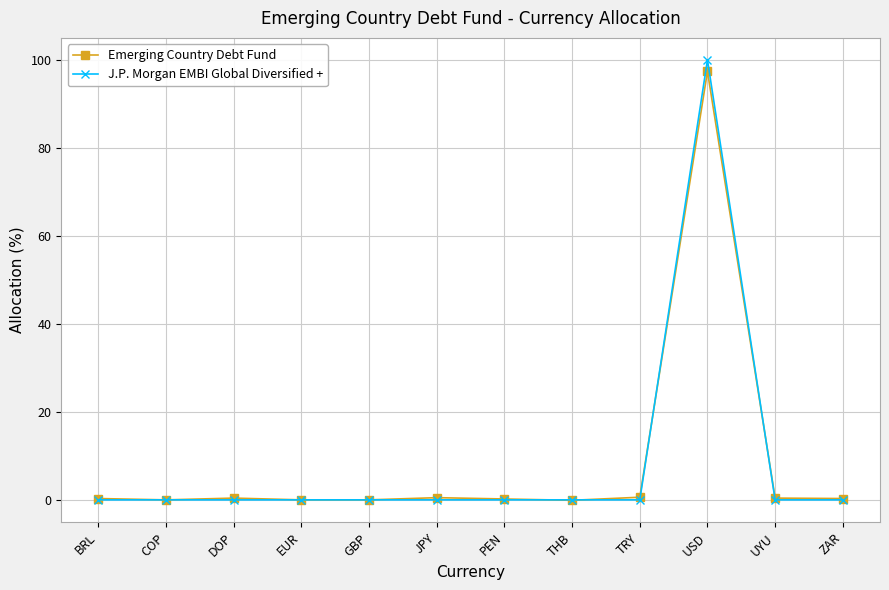

At which category does the chart reach its peak across all series?

USD